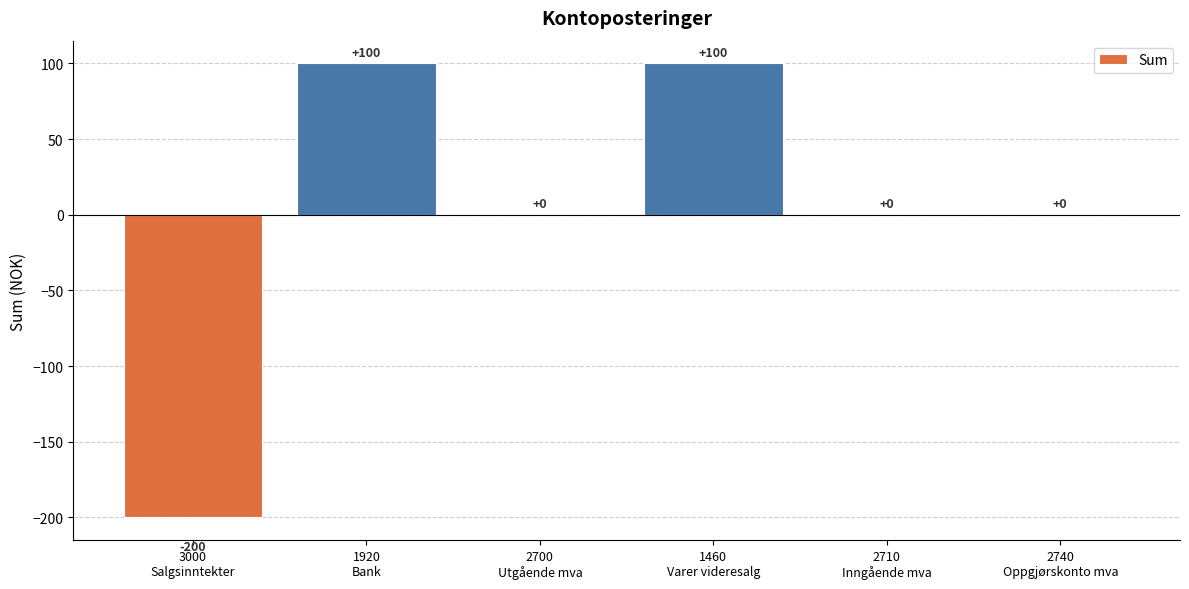

Reading right to left, list all the values displayed in this chart.

2740
Oppgjørskonto mva=0	2710
Inngående mva=0	1460
Varer videresalg=100	2700
Utgående mva=0	1920
Bank=100	3000
Salgsinntekter=-200